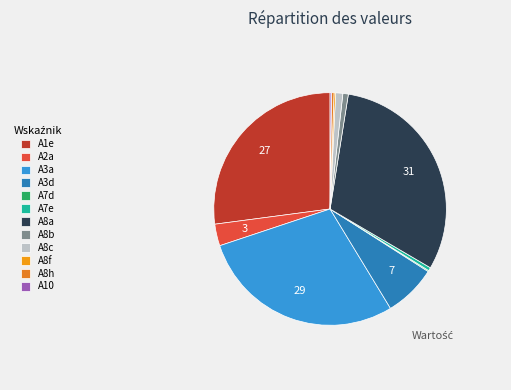

Which slice is the largest?

A8a